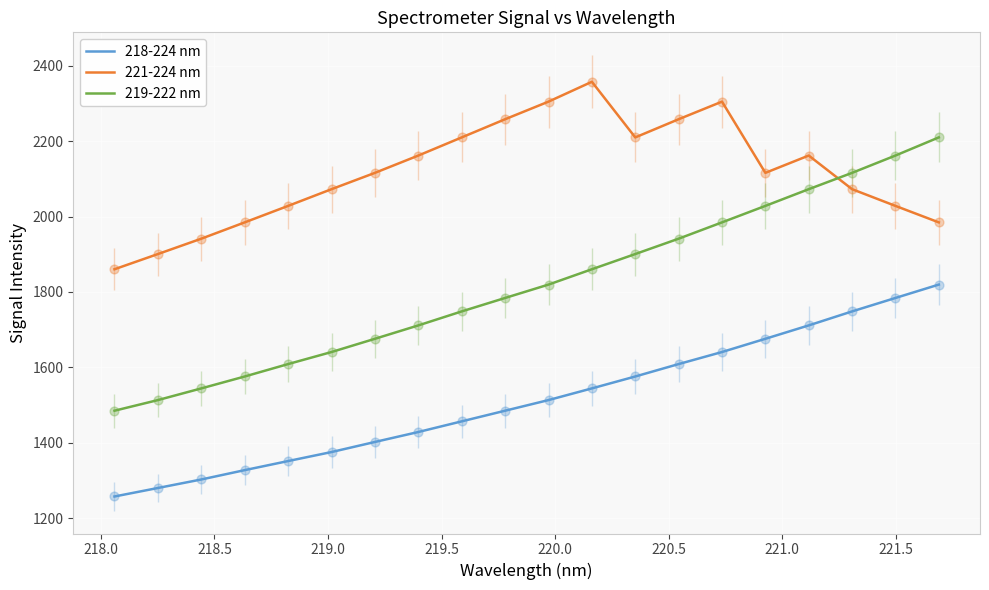

At how many categories does at least one series exceed 1710?

20